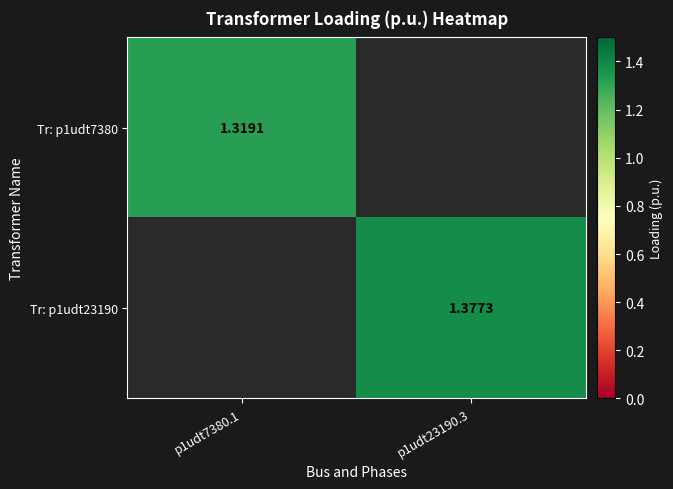

What is the total value across all series at p1udt23190.3?

1.4